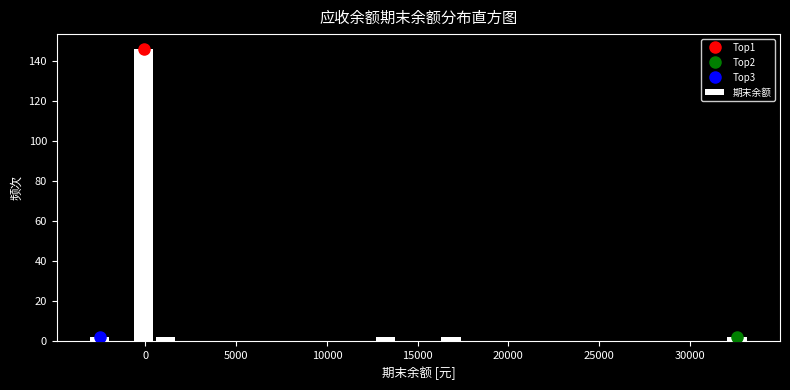

Around what value on the x-axis is the tallest bar? Give the approximate position of its centre, as read against the axis.

0